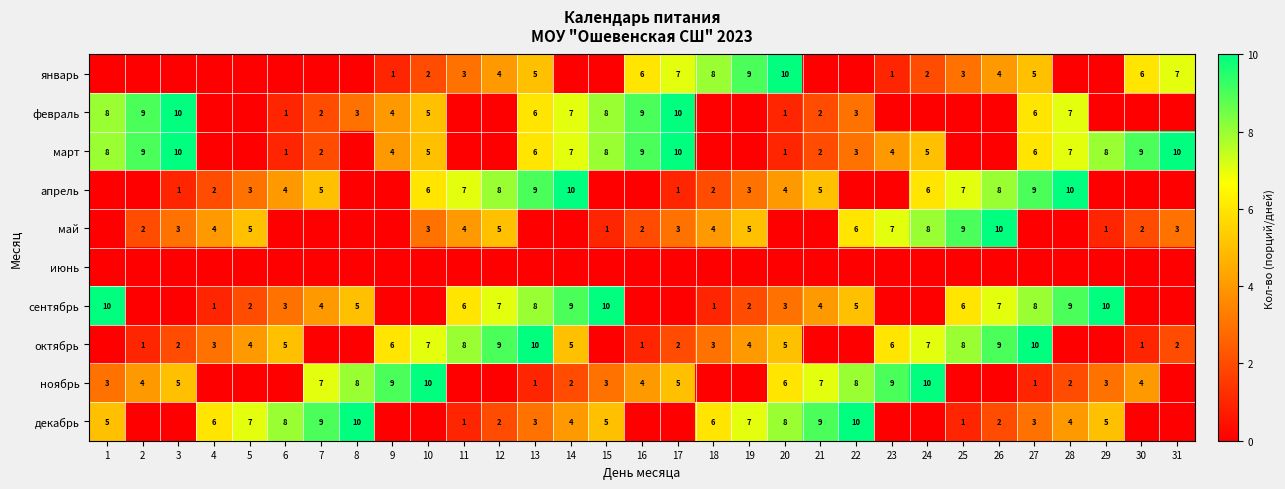

What is the difference between the highest and lowest values at 23?

9